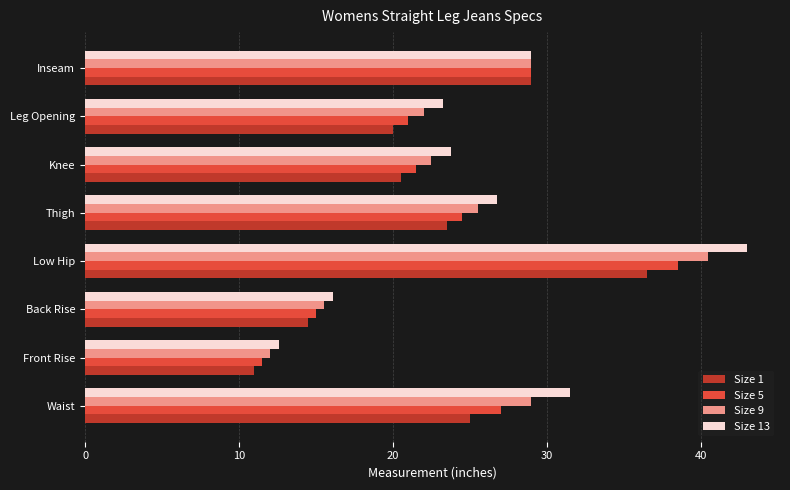

What is the sum of all Size 1 values?

180.0